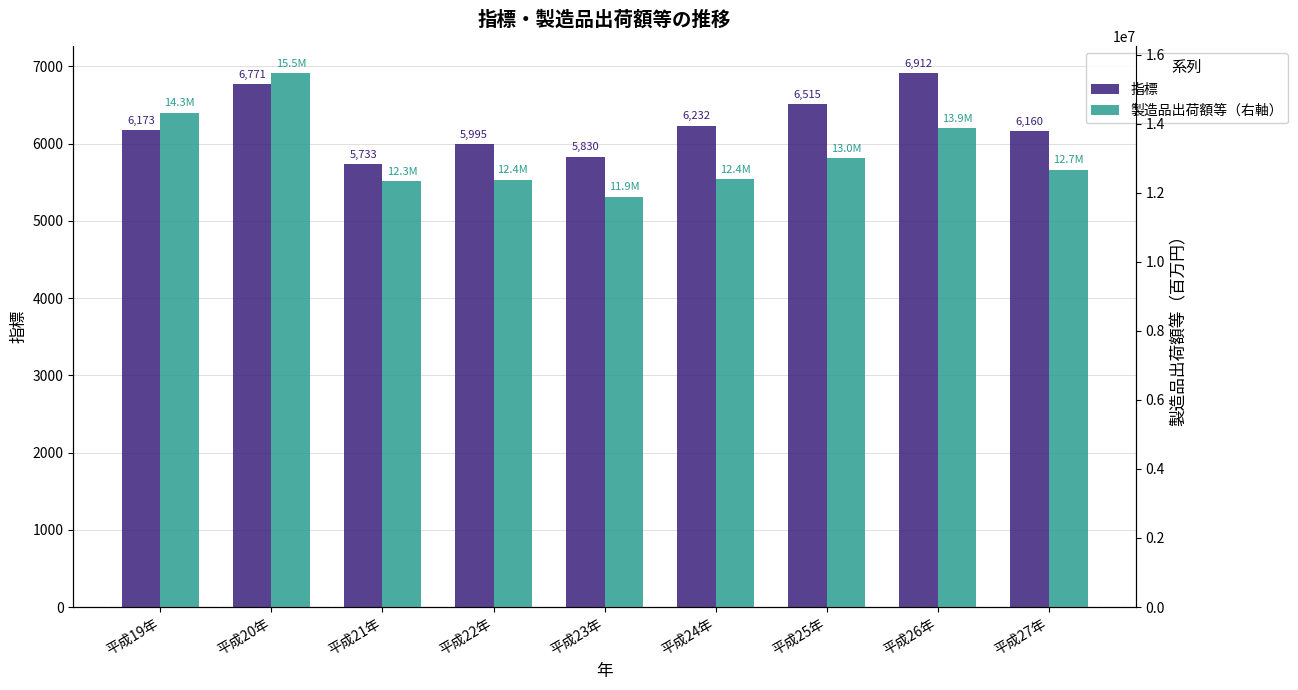

Reading left to right, list all the values displayed in this chart.

指標: 6173	6771	5733	5995	5830	6232	6515	6912	6160
製造品出荷額等（右軸）: 14318412	15463735	12345845	12380529	11886718	12388483	13003297	13874330	12668824